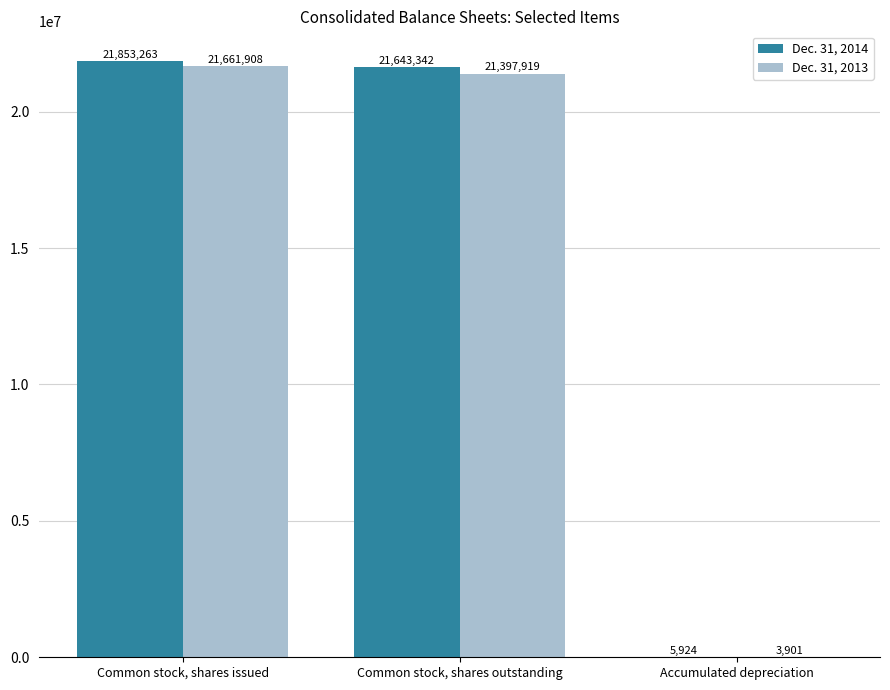

At which label does Dec. 31, 2014 reach its peak?

Common stock, shares issued